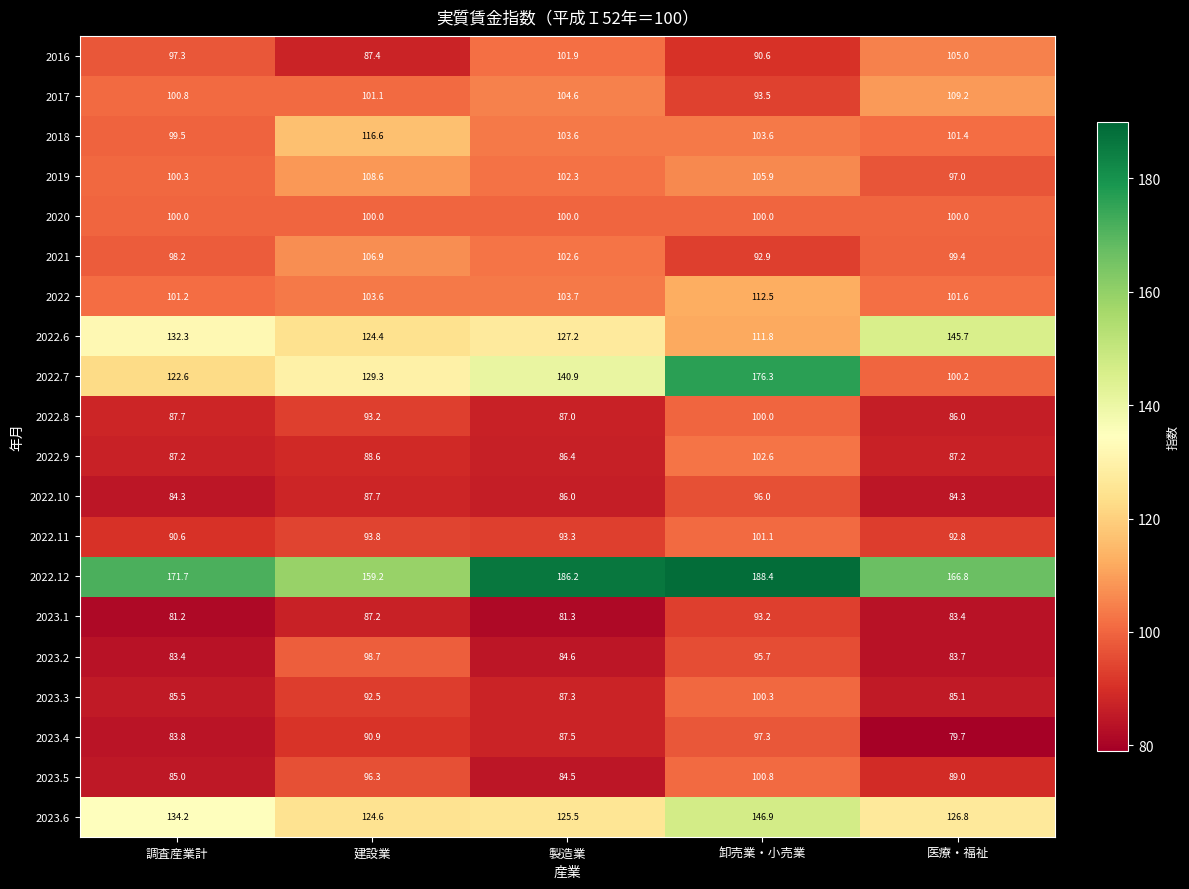

Where does the 2022.10 series first go above 86?

建設業